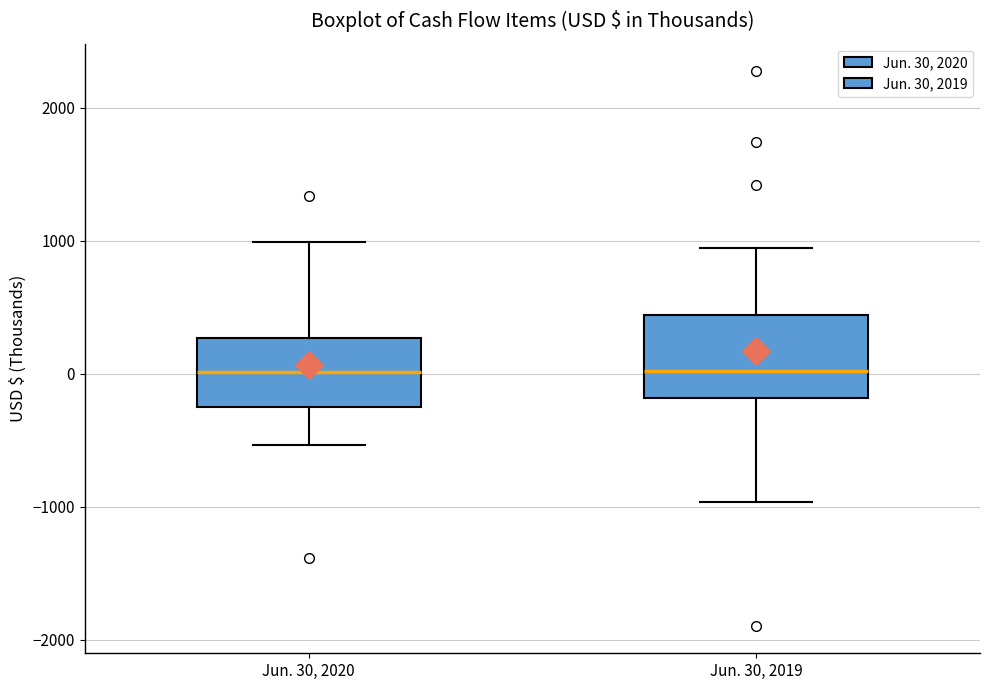

Reading left to right, read every box against the y-axis: the position of its median line, the range the box covers, and the ends of its whiskers. The values are not printed on the chart, so give them approximately, as read against the axis.

Jun. 30, 2020: median 0, box -300 to 300, whiskers -500 to 1000
Jun. 30, 2019: median 0, box -200 to 400, whiskers -1000 to 900